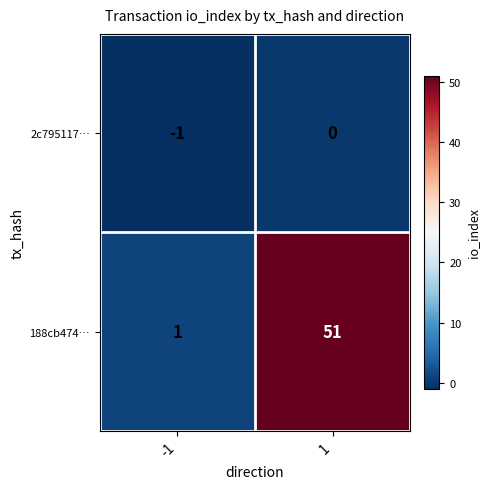

What is the sum of all 188cb474… values?

52